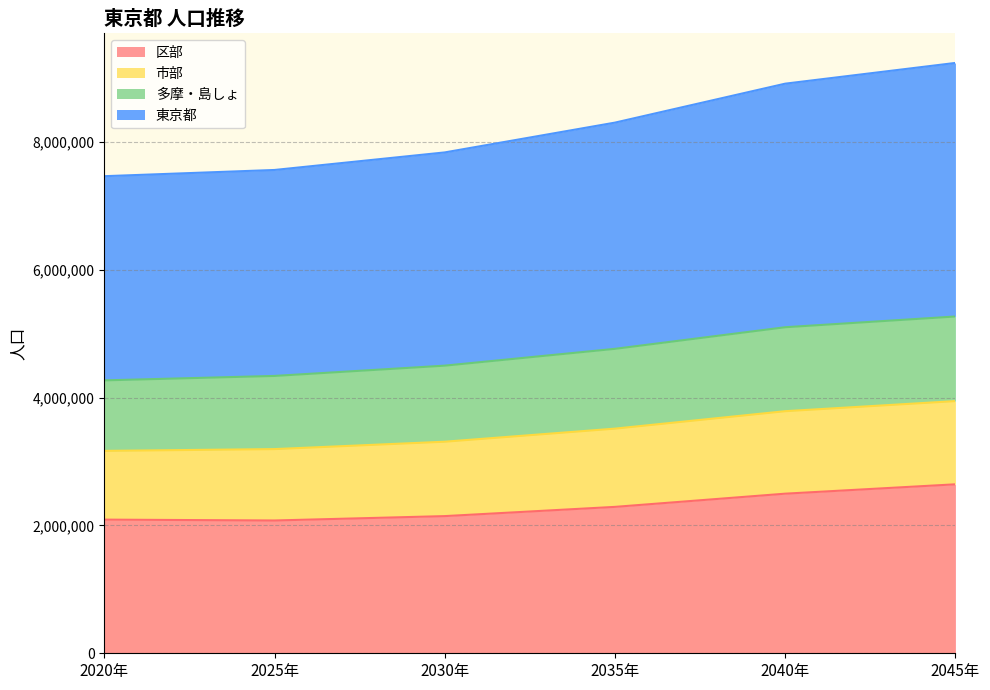

True or false: 市部 has more than 1 points higher than both neighbors.

False